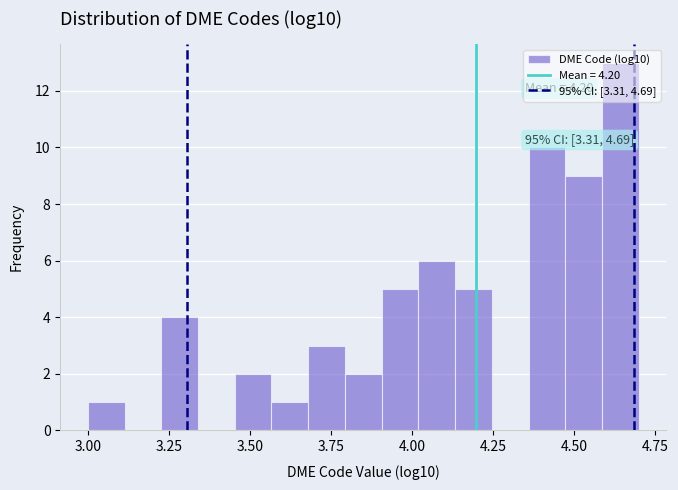

Read against the x-axis, roughly where is the centre of the tallest bar?

4.65